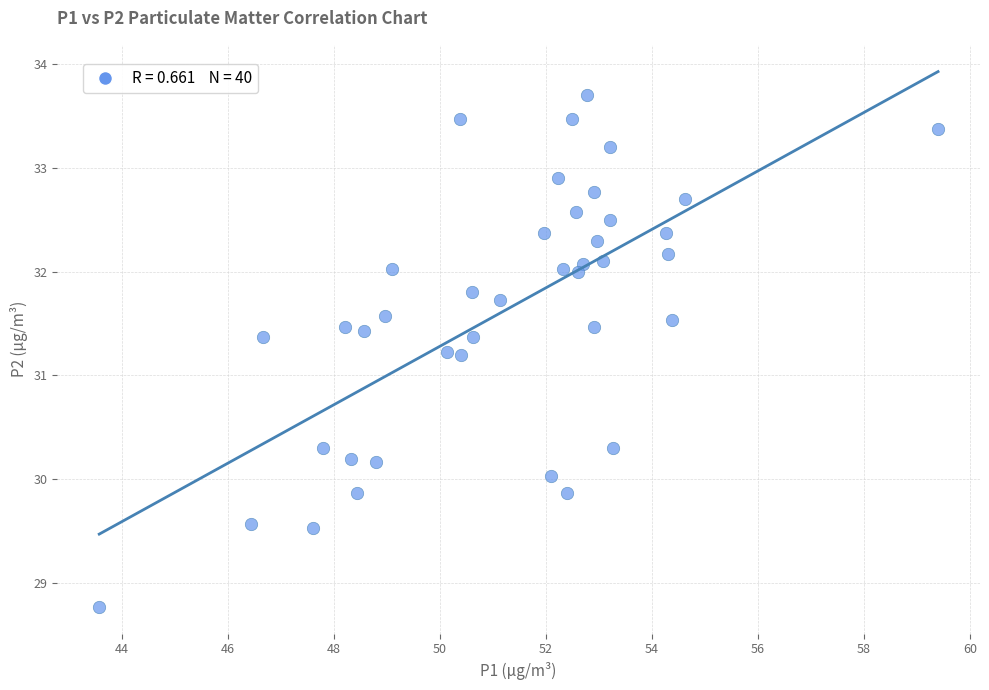

What is the range of Y values (max minus min)?

4.9